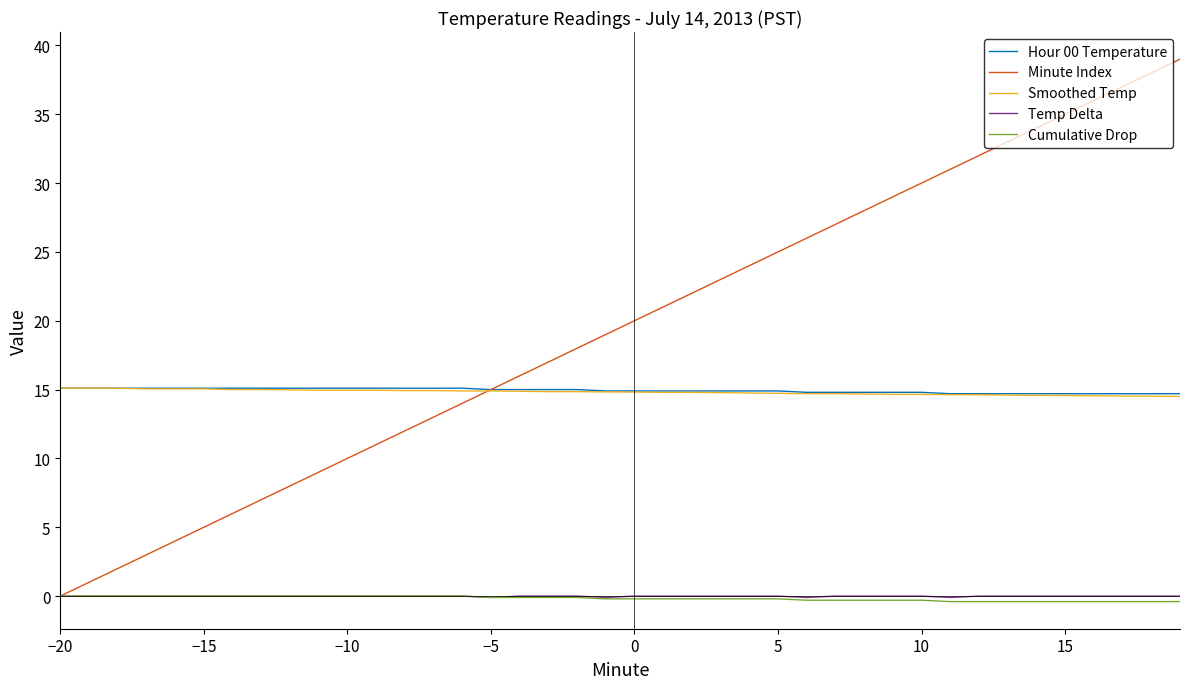

How many lines are shown in the chart?

5